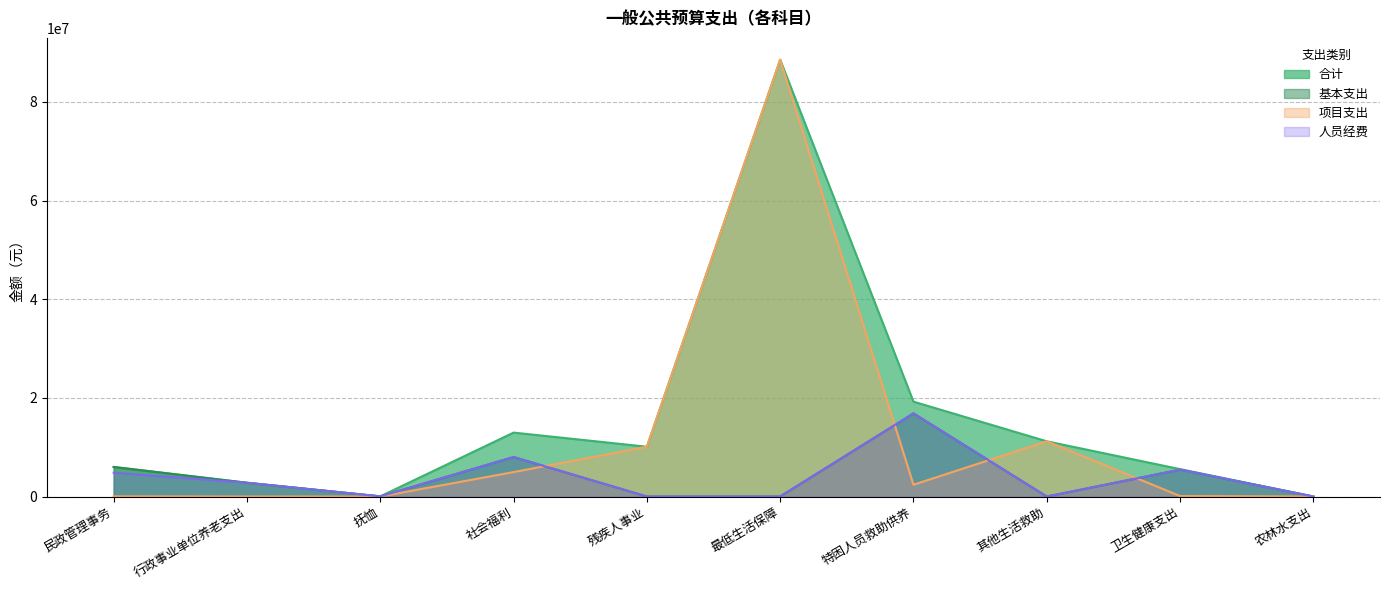

Which category has the lowest value across all series?

残疾人事业